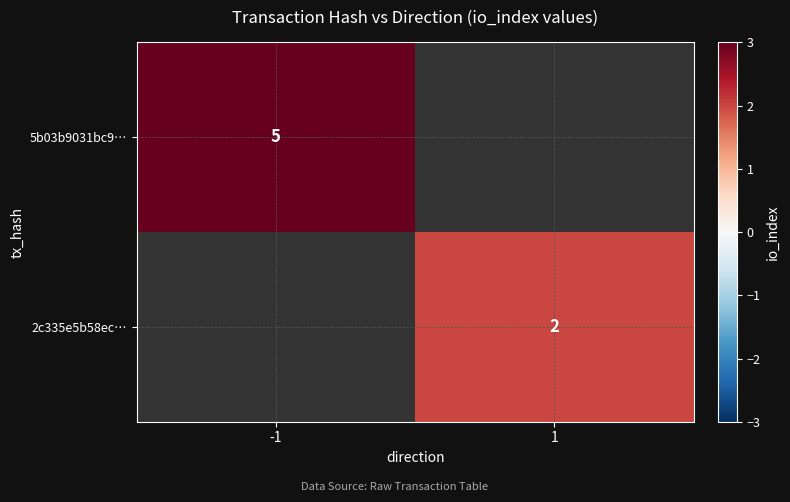

At how many categories does at least one series exceed 3?

1